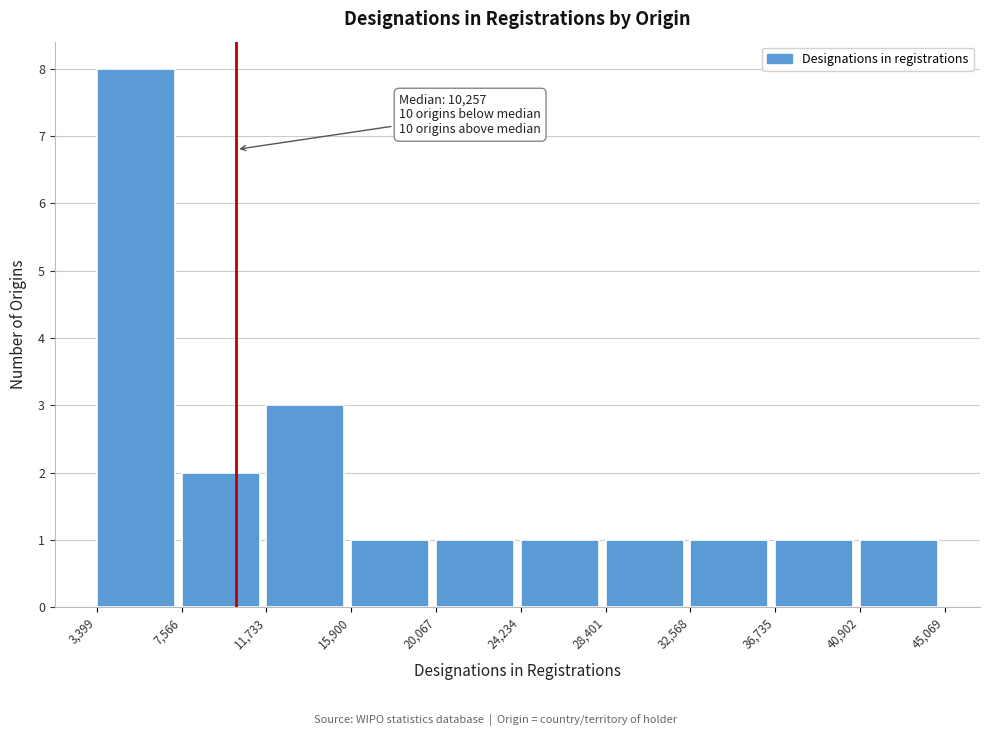

Over which range of the x-axis is the bar tallest?

3,399 to 7,566